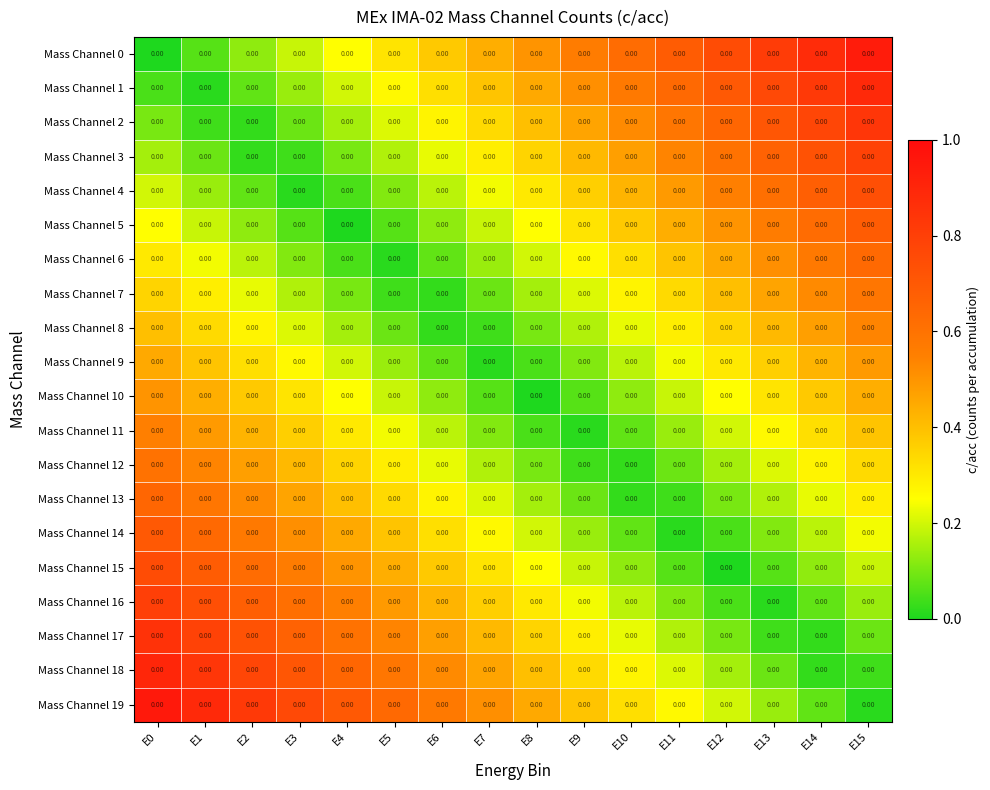

What is the difference between the maximum and second lowest values in the Mass Channel 13 series?

0.6